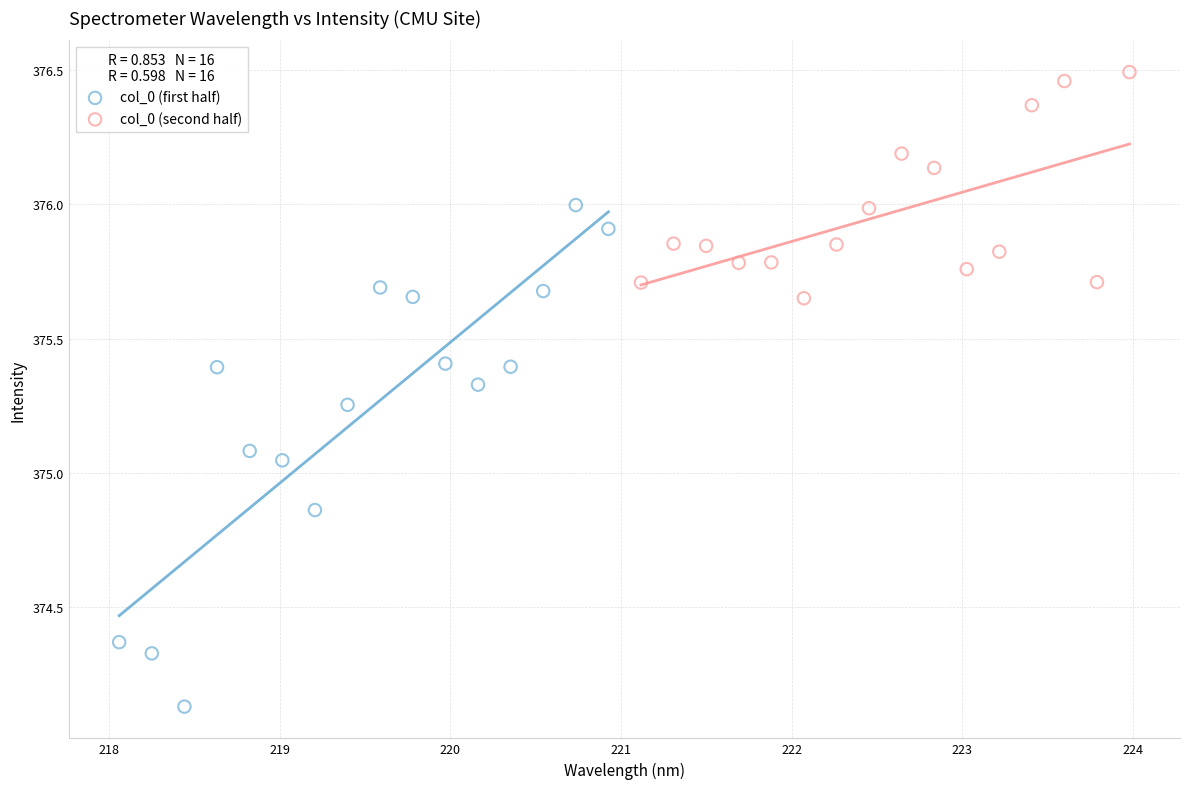

Which series contains the highest Y value?

col_0 (second half)